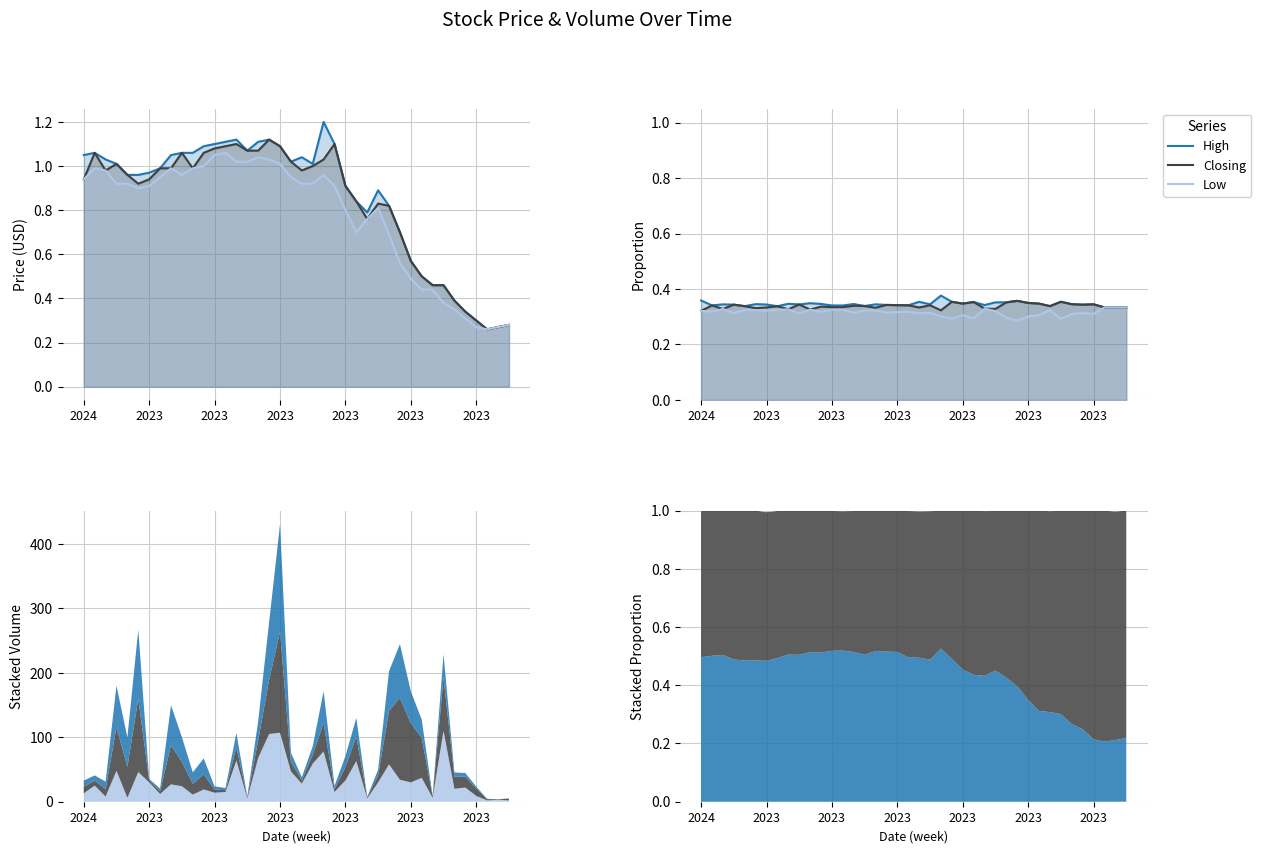

True or false: Closing has more than 2 interior local peaks.

True